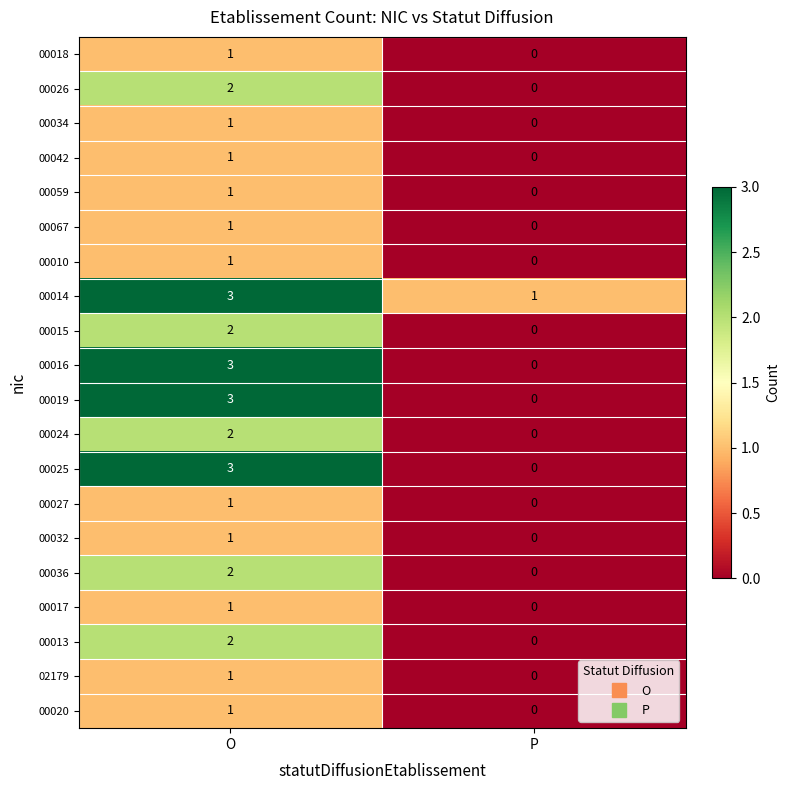

What is the difference between the 00016 values at P and O?

3